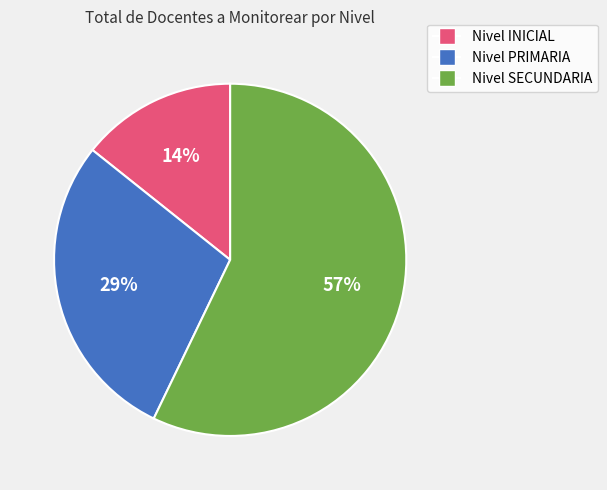

Rank the categories by value from highest to lowest.

Nivel SECUNDARIA, Nivel PRIMARIA, Nivel INICIAL